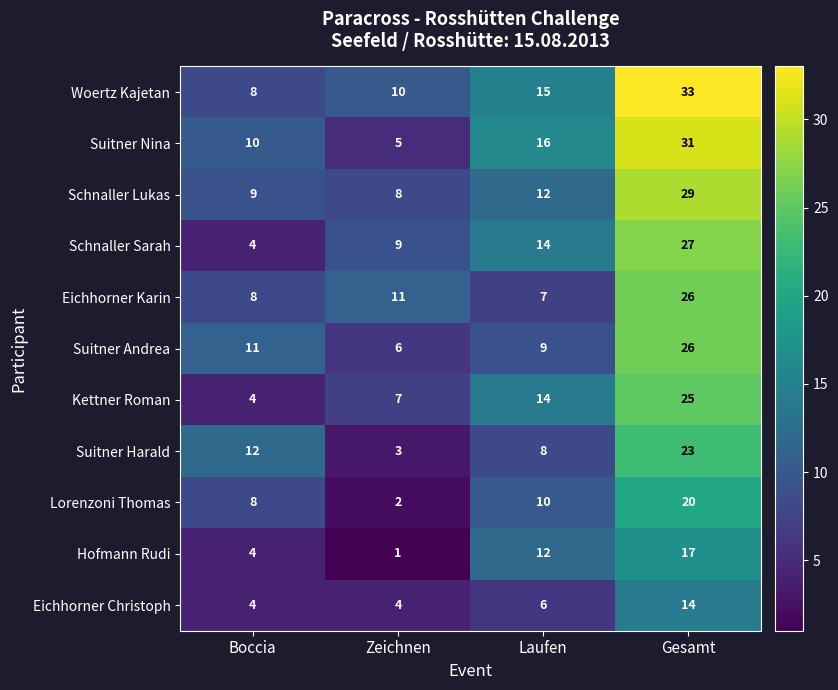

Which category has the highest value in the Lorenzoni Thomas series?

Gesamt